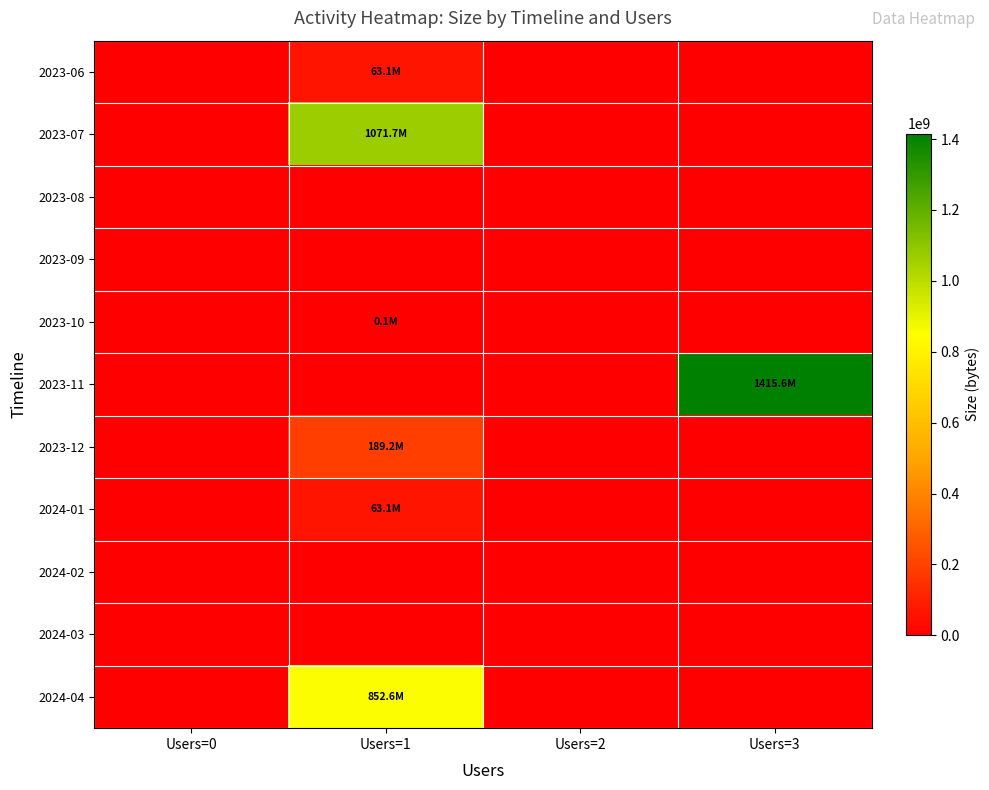

Which series has the largest range (max minus min)?

2023-11